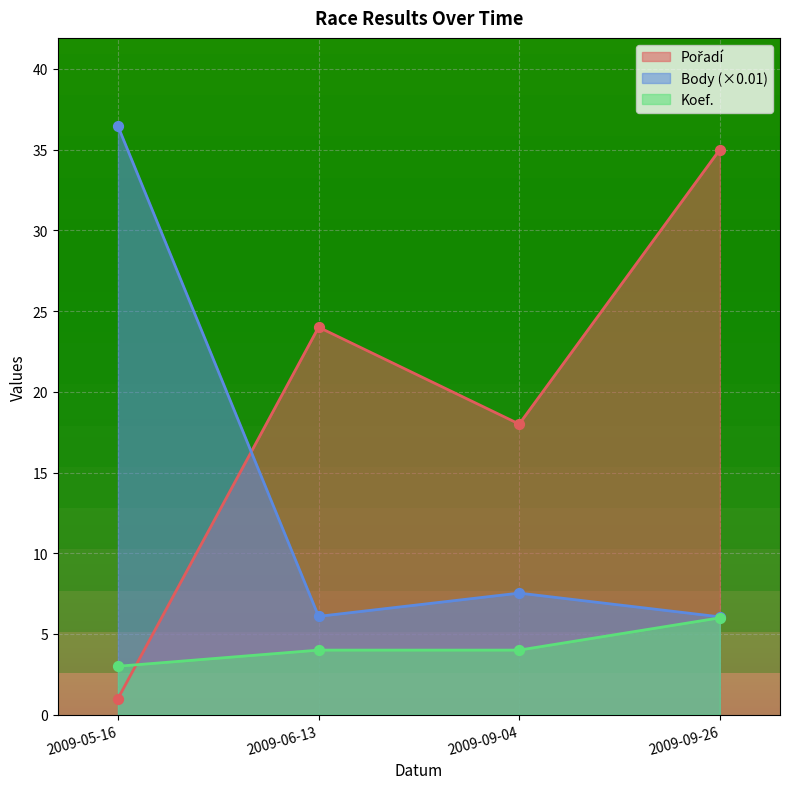

At which category is the sum across all series the highest?

2009-09-26